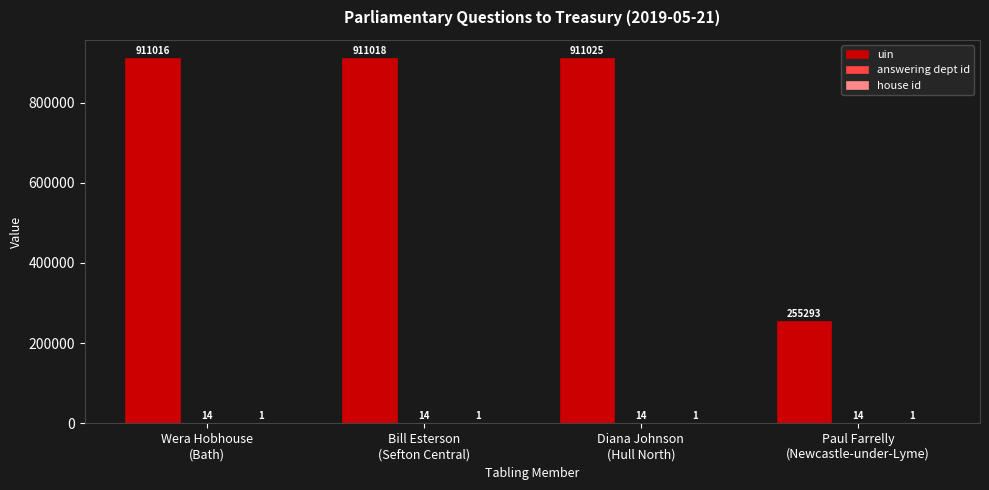

What is the maximum value shown in the chart?

911025